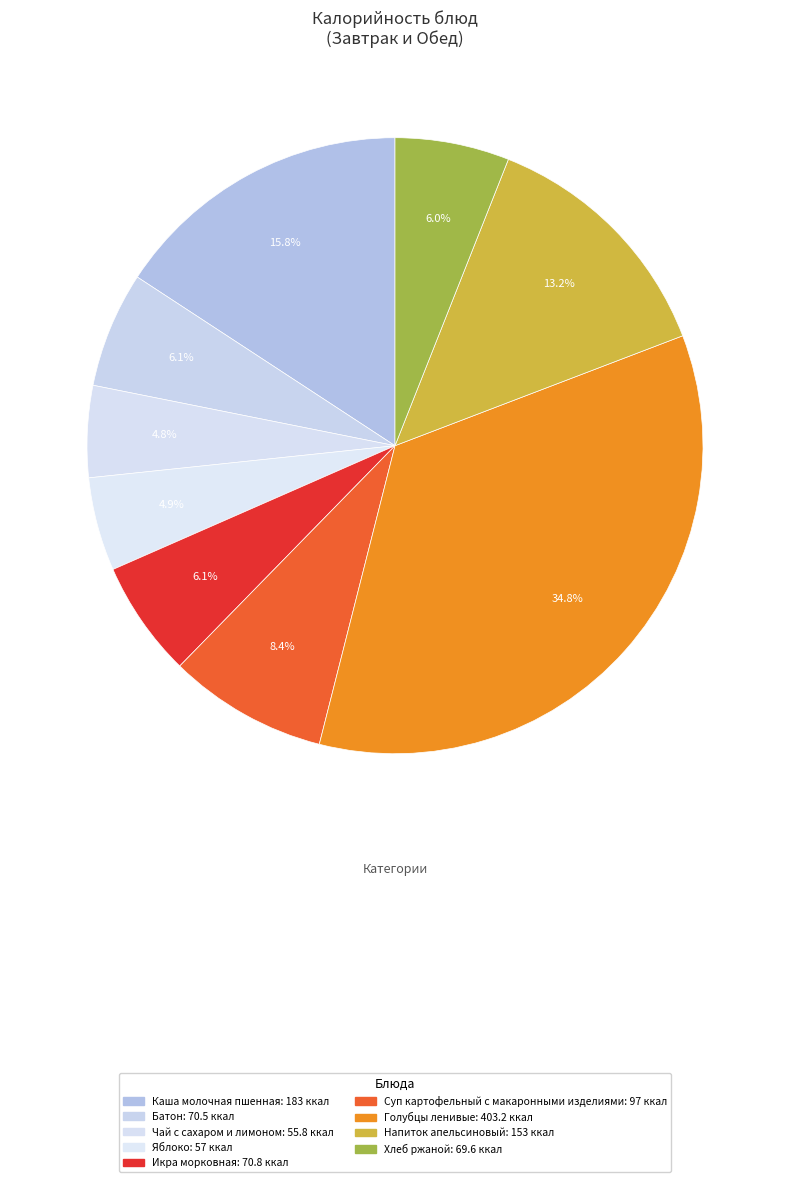

Does Батон account for over 50% of the chart?

No